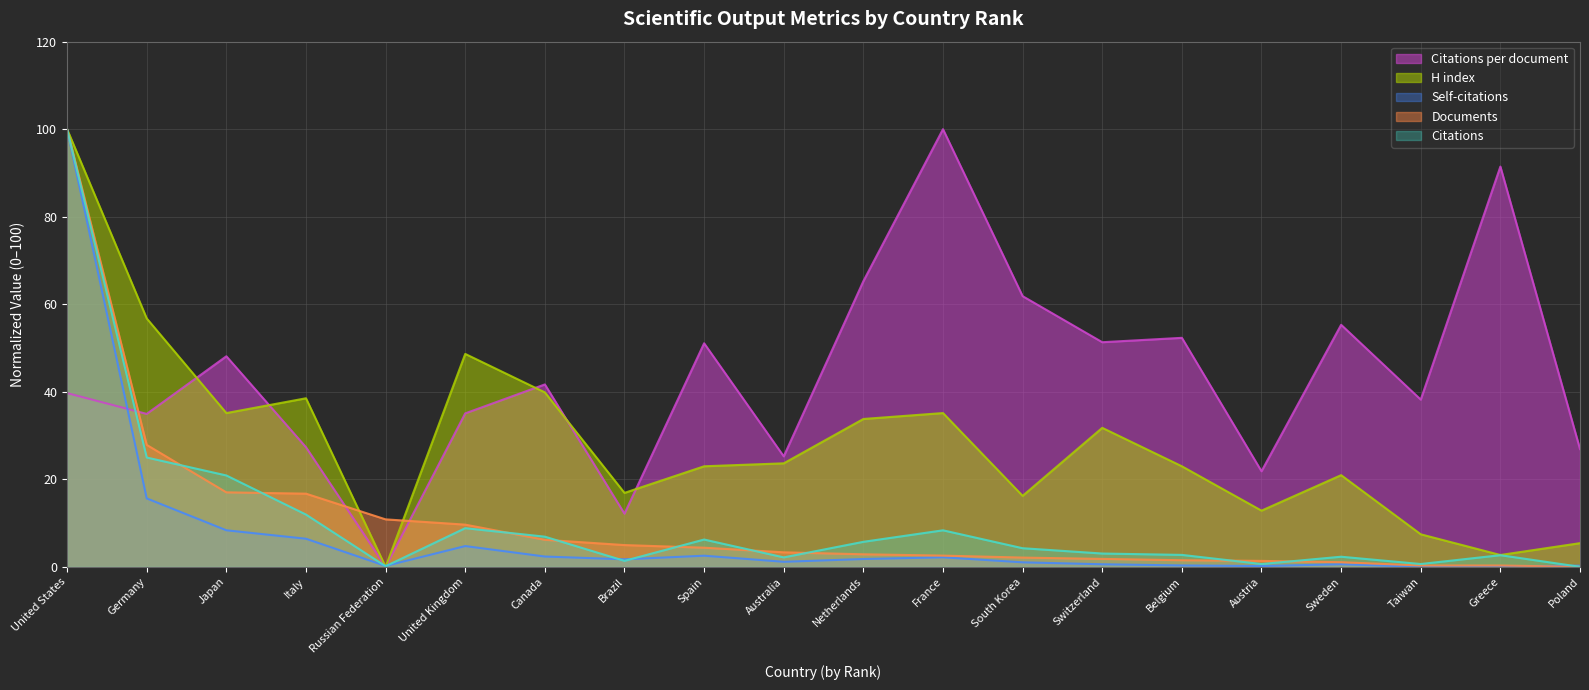

Count the number of categories in the chart.

20